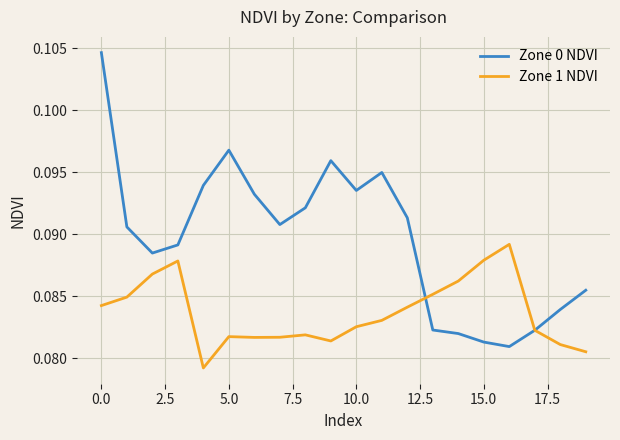

After their last crossing, which series has the higher values: Zone 1 NDVI or Zone 0 NDVI?

Zone 0 NDVI